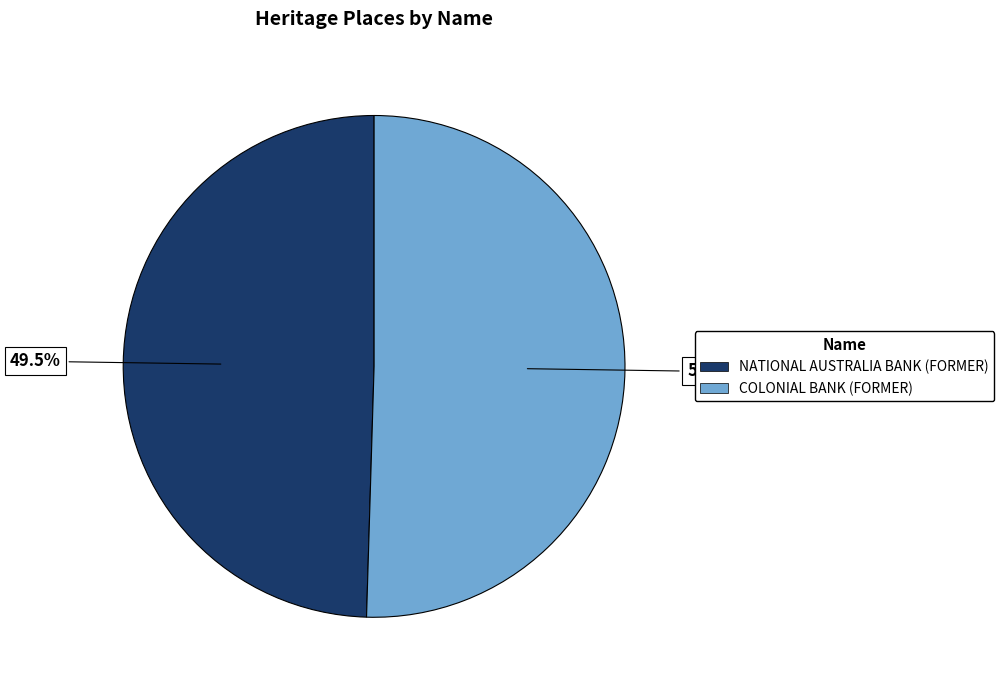

To the nearest percent, what is the difference between the largest and smallest slice percentages?

1%